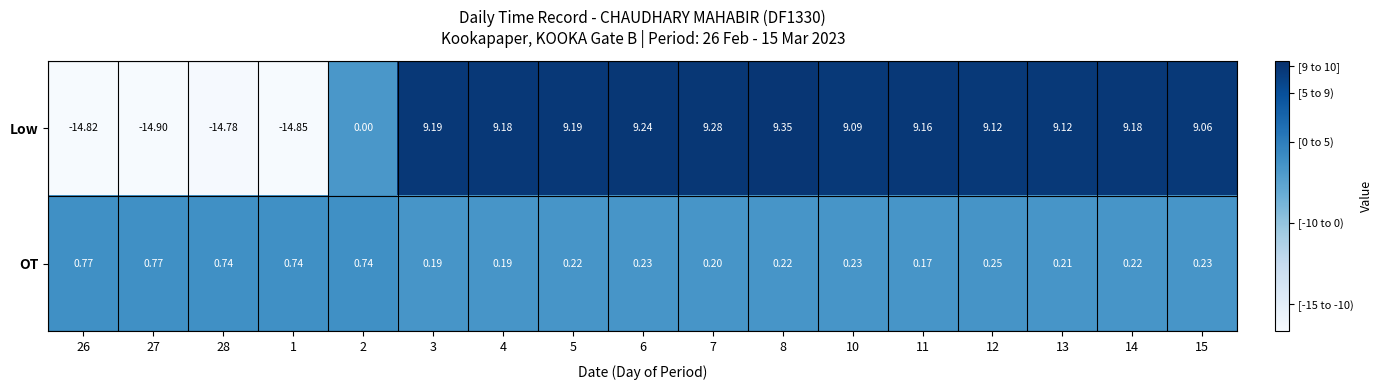

Which series has the largest total across all categories?

Low